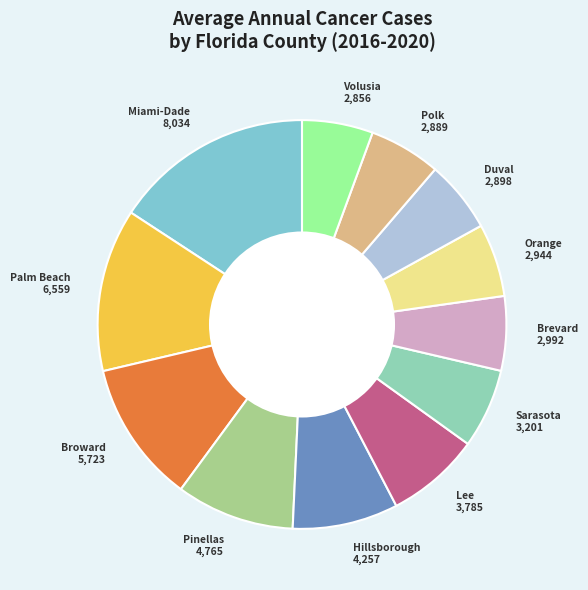

Does Hillsborough account for over 50% of the chart?

No